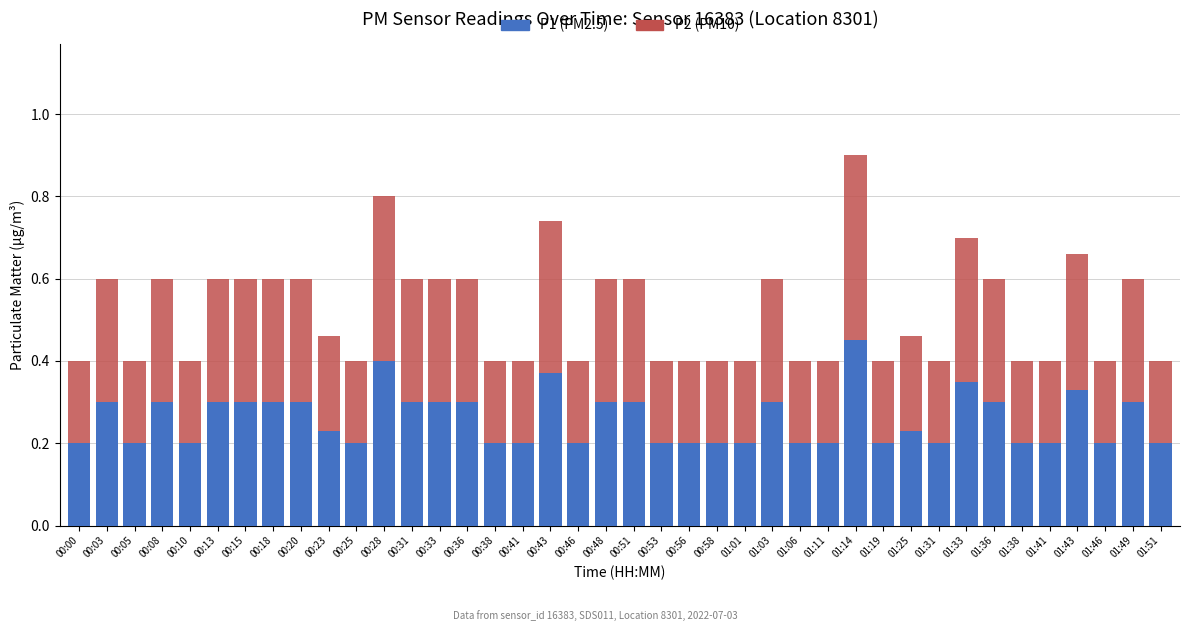

True or false: P1 (PM2.5) has a value of 0.3 at 01:36.

True